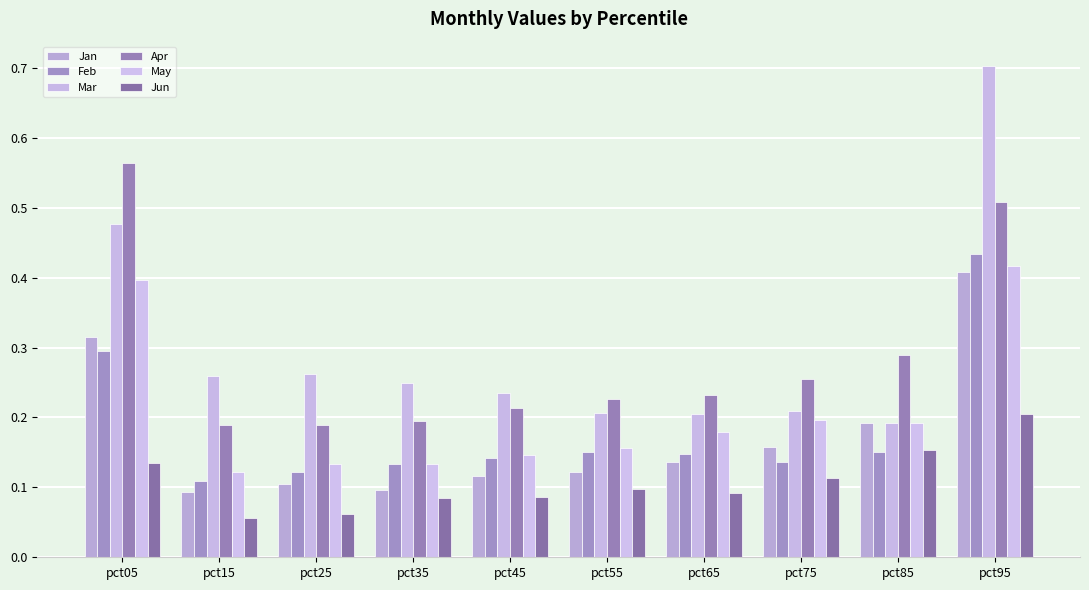

How many groups of bars are there?

10